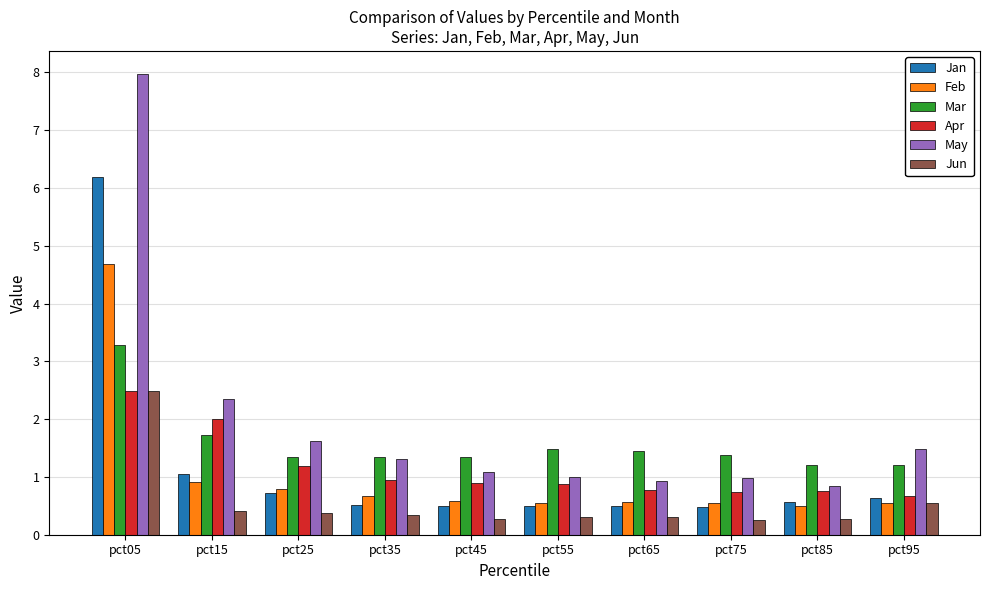

What is the lowest value of the Feb series?

0.5